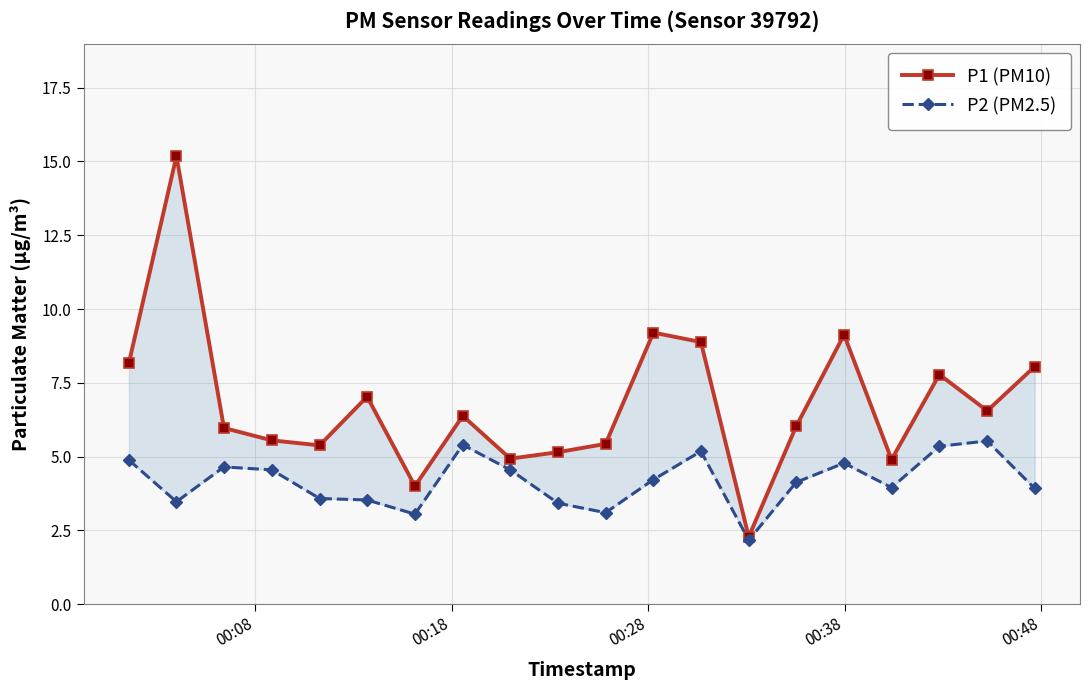

How many interior local valleys does the P1 (PM10) series have?

6